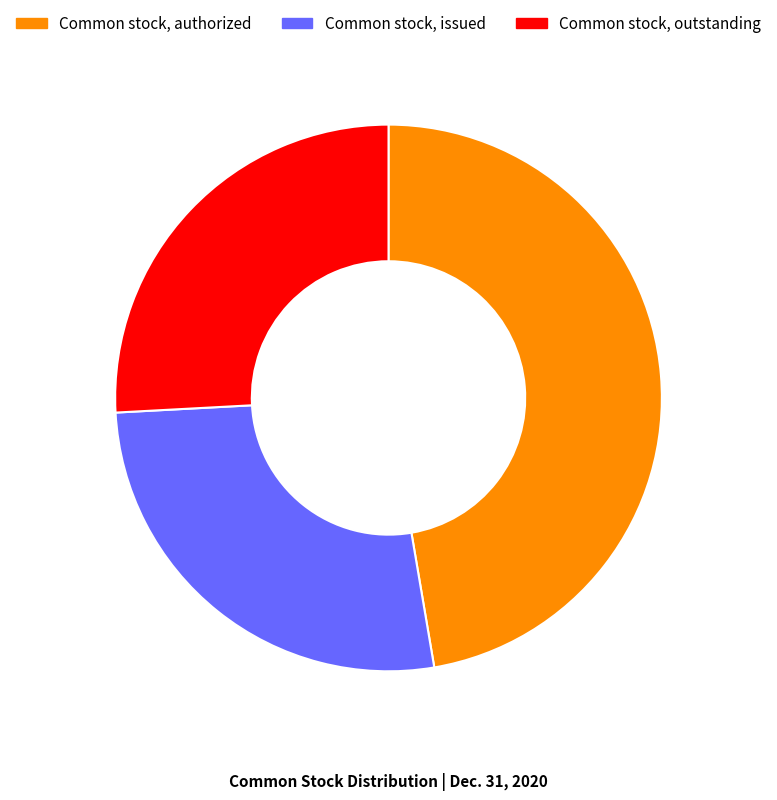

Which has a higher value, Common stock, outstanding or Common stock, authorized?

Common stock, authorized